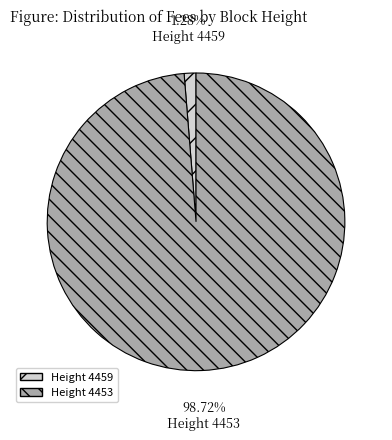

Does any single category account for the majority?

Yes